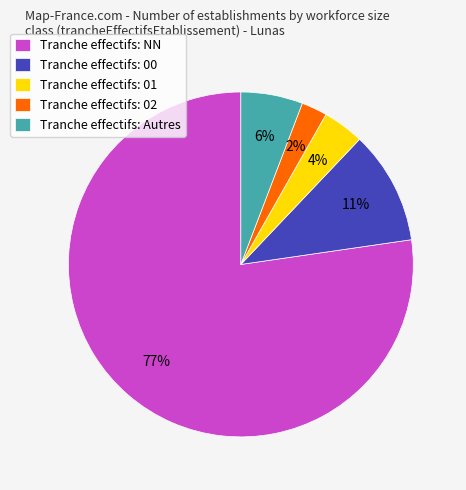

To the nearest percent, what is the combined percentage of Tranche effectifs: 02 and Tranche effectifs: Autres?

8%